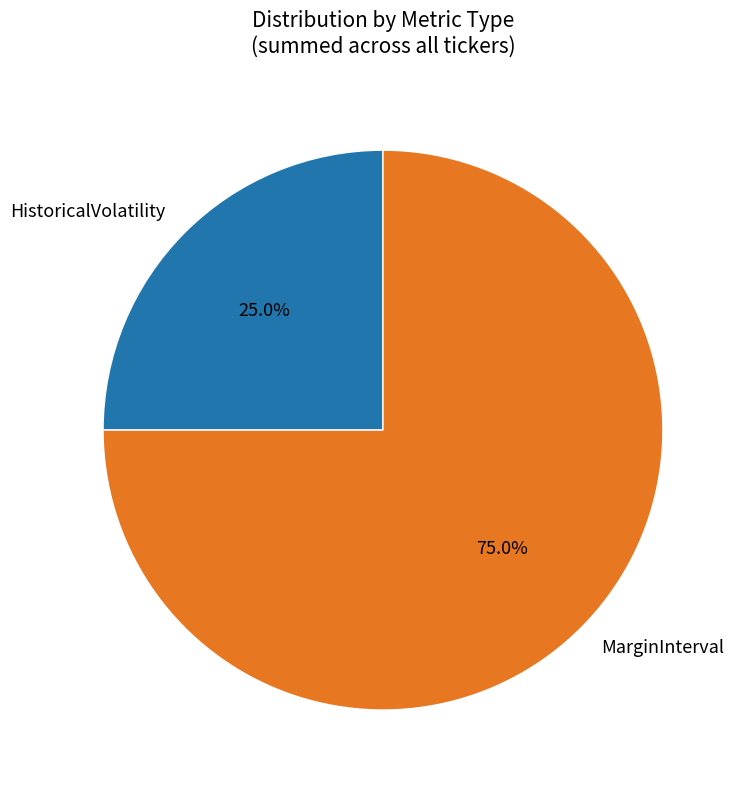

Between MarginInterval and HistoricalVolatility, which is larger?

MarginInterval